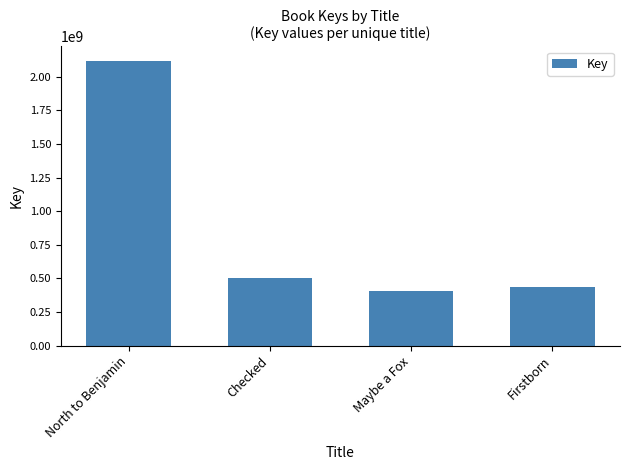

Rank the categories by value from highest to lowest.

North to Benjamin, Checked, Firstborn, Maybe a Fox